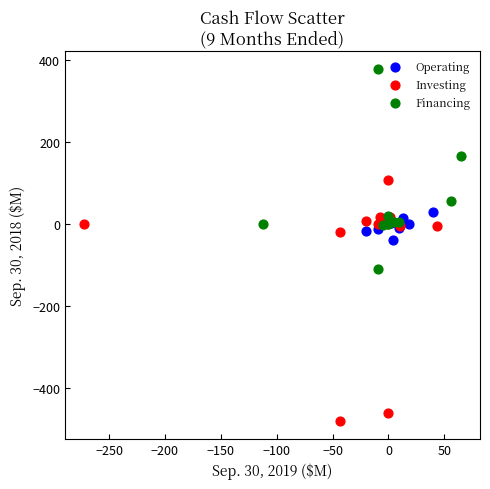

Which series contains the lowest Y value?

Investing